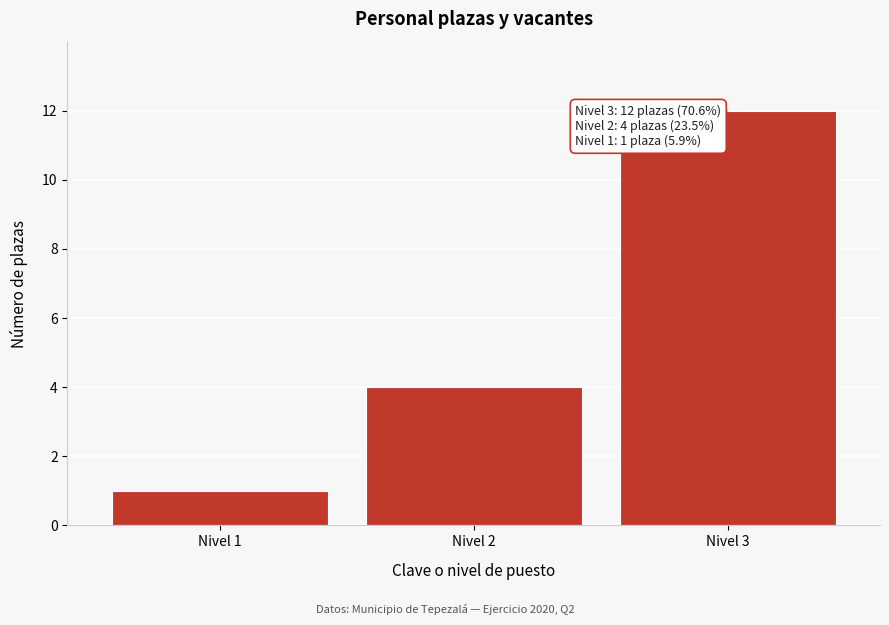

Reading left to right, what are all the values shown in this chart?

Nivel 1=1	Nivel 2=4	Nivel 3=12